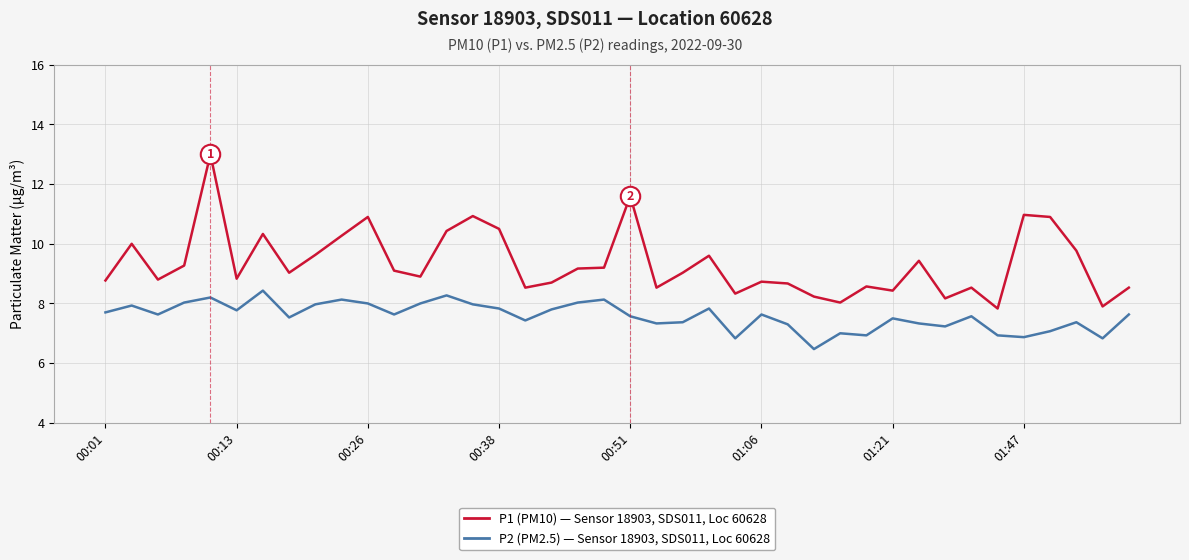

What is the minimum value shown in the chart?

6.5